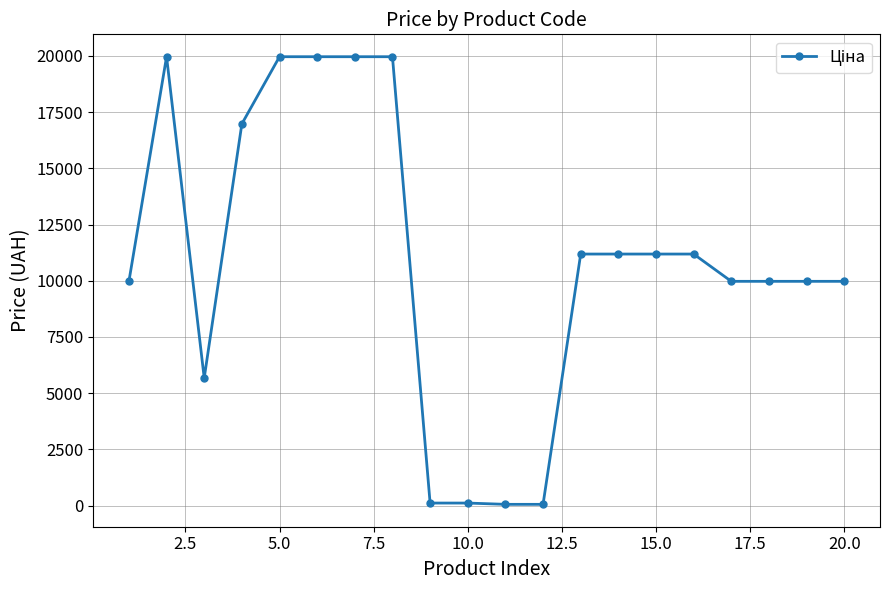

What is the difference between the second highest and second lowest values?

19907.1